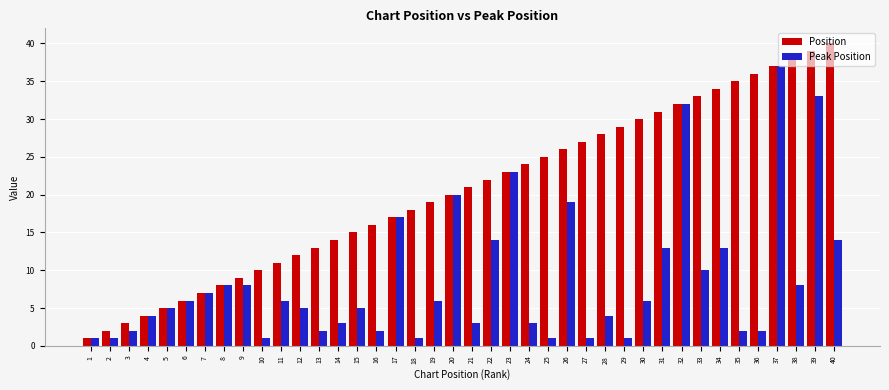

Which series changed the most between 32 and 33?

Peak Position